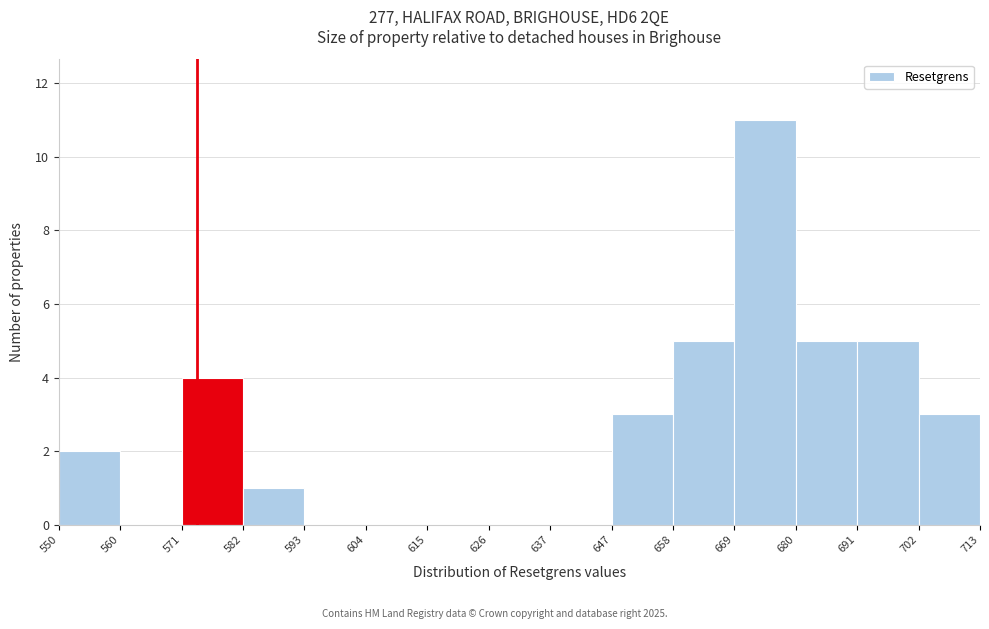

Reading left to right, list every bar in this chart as the range it spans on the x-axis followed by its height. The values are not printed on the chart, so give them approximately, as read against the axis.

550 to 560: 2
560 to 571: 0
571 to 582: 4
582 to 593: 1
593 to 604: 0
604 to 615: 0
615 to 626: 0
626 to 637: 0
637 to 647: 0
647 to 658: 3
658 to 669: 5
669 to 680: 11
680 to 691: 5
691 to 702: 5
702 to 713: 3